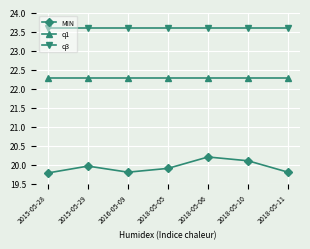

List the series in order of their overall mean, lowest first.

MIN, q1, q3